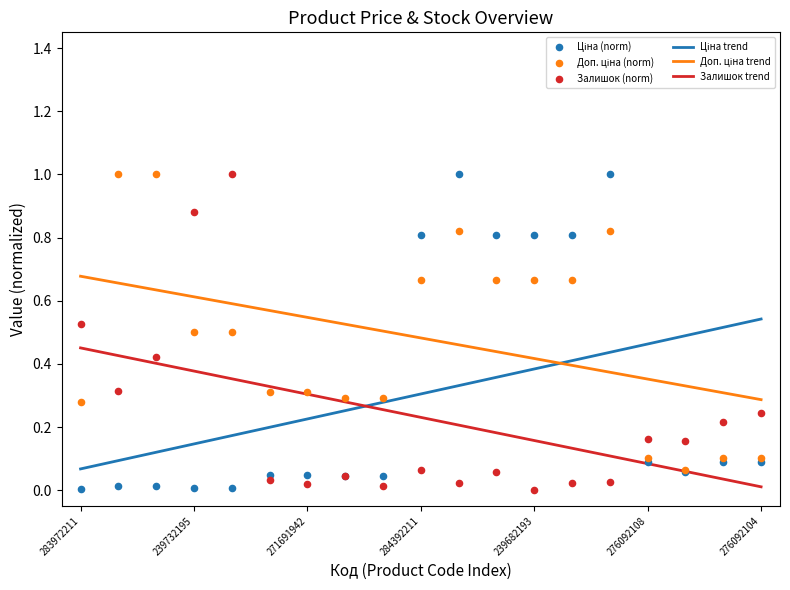

At how many categories does at least one series exceed 0?

19